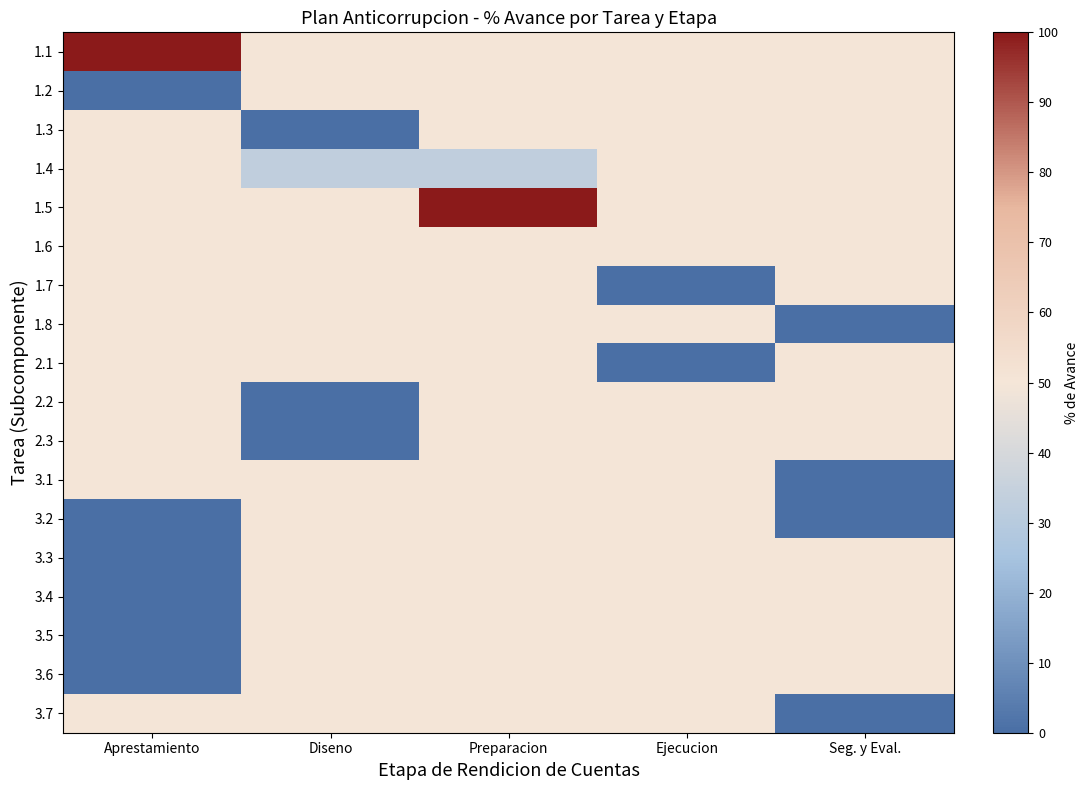

Rank the series at Preparacion from highest to lowest value.

1.5, 1.1, 1.2, 1.3, 1.6, 1.7, 1.8, 2.1, 2.2, 2.3, 3.1, 3.2, 3.3, 3.4, 3.5, 3.6, 3.7, 1.4